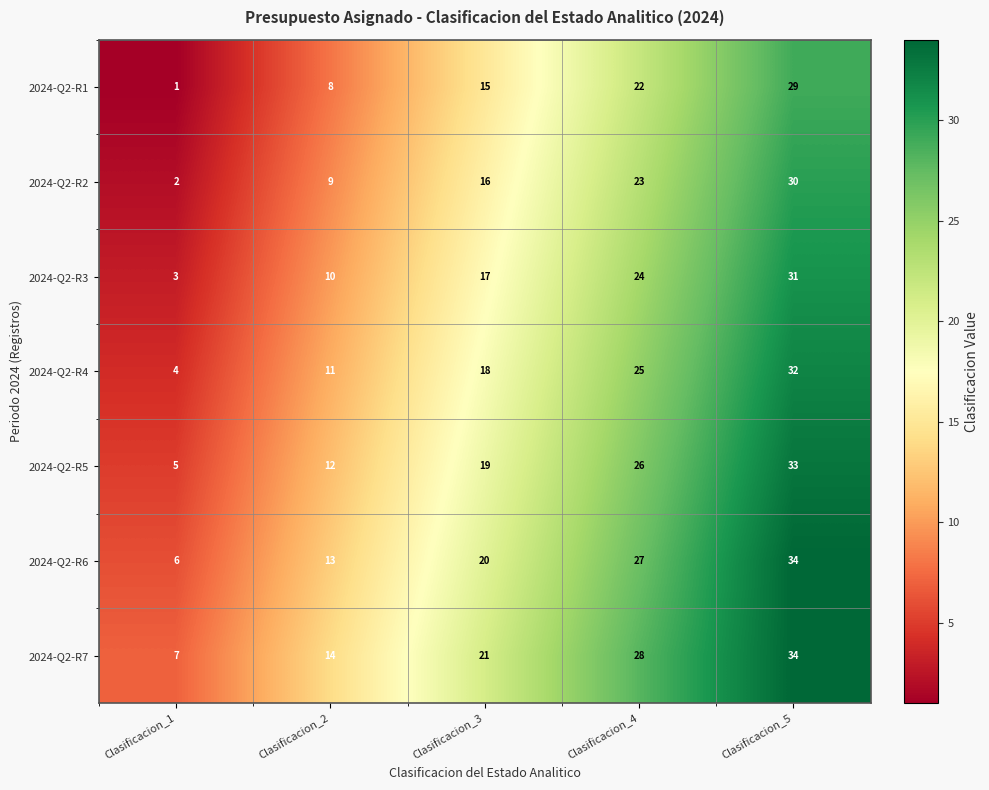

How many 2024-Q2-R3 values are between 10 and 24?

3